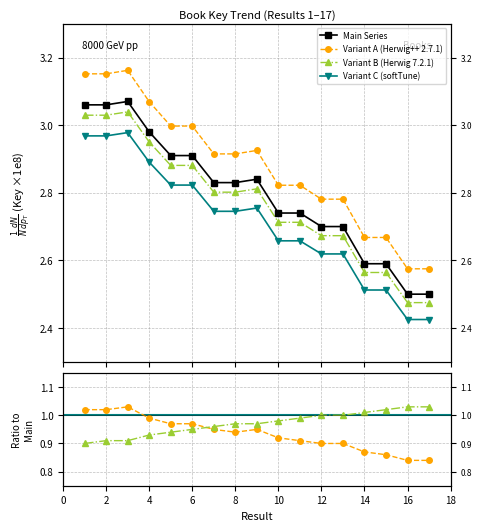

Between 12 and 16, which is larger?

12